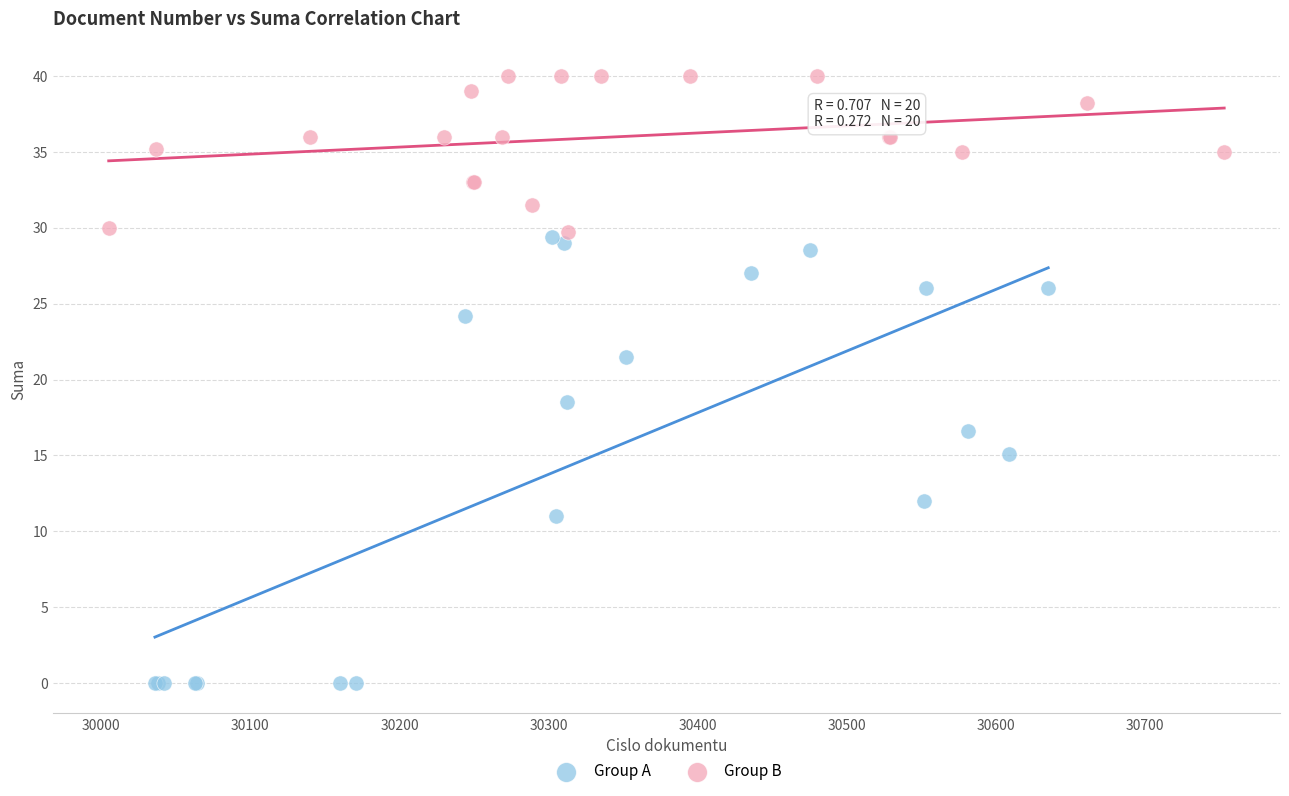

Which series contains the highest Y value?

Group B